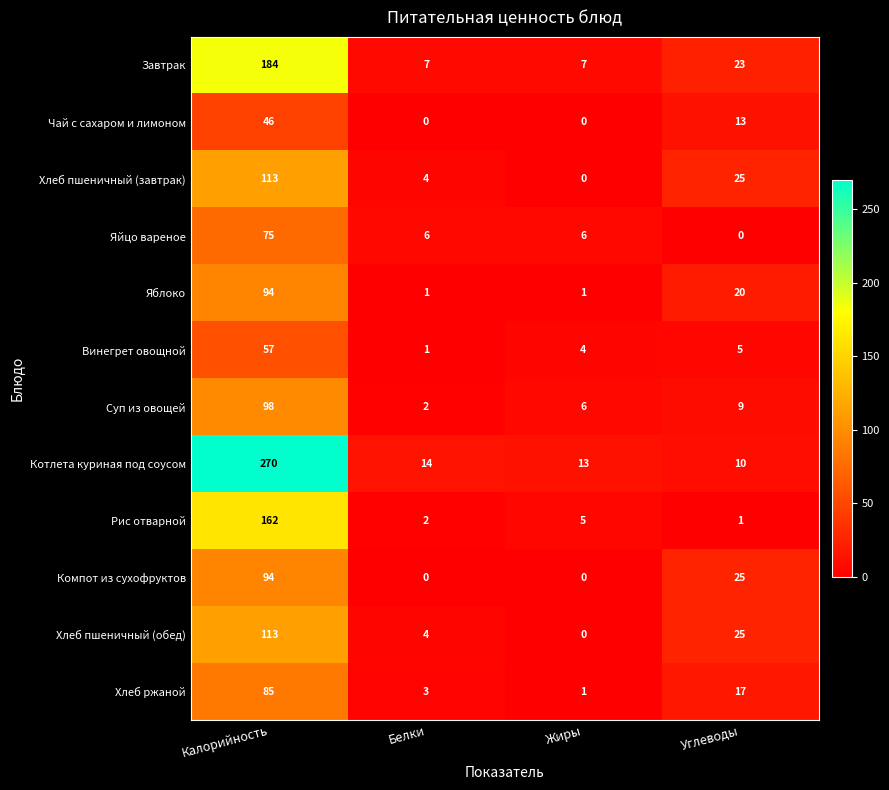

Which category has the highest value across all series?

Калорийность